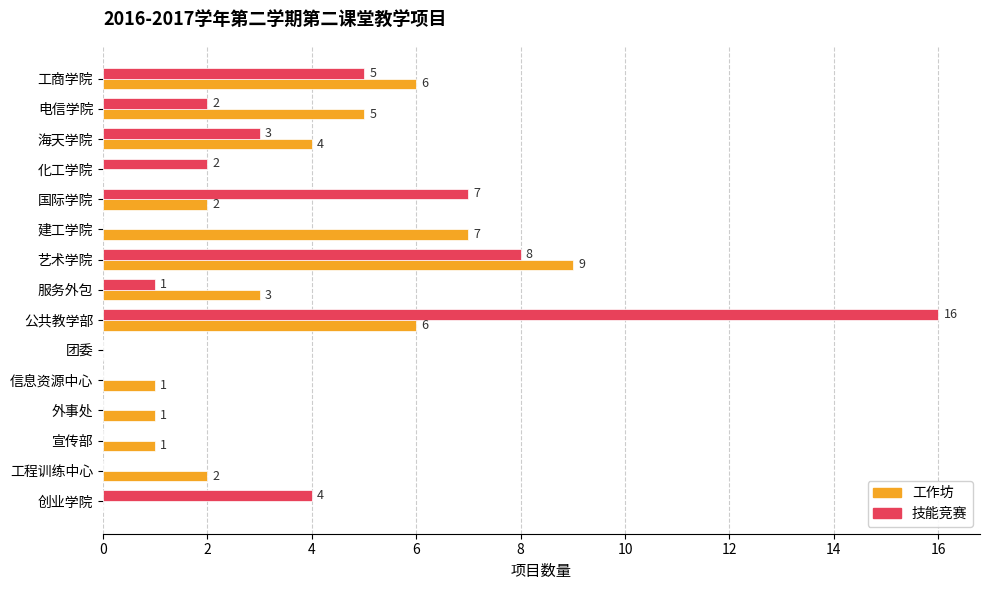

How many 工作坊 values are between 1 and 6?

10